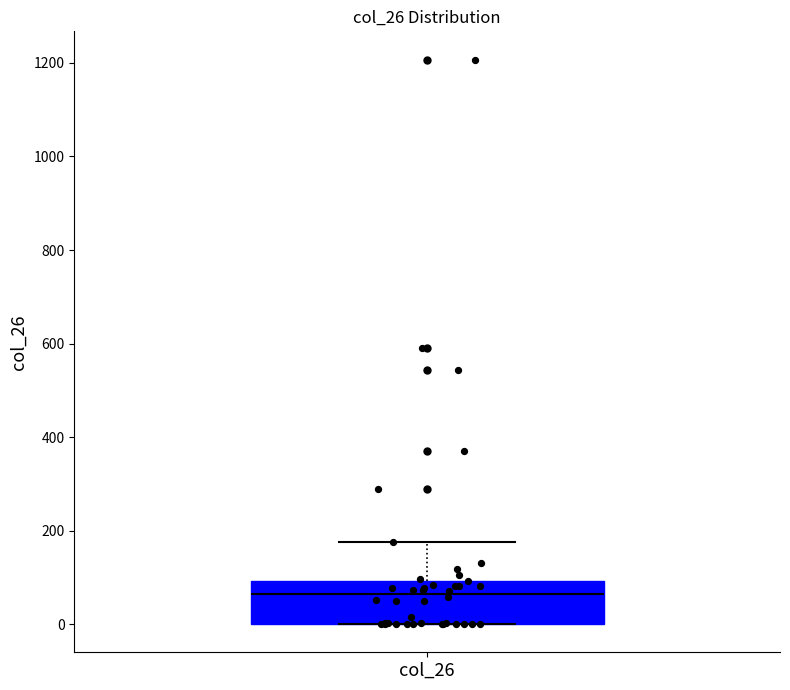

Where does the median line of the box for col_26 sit on the y-axis? The values are not printed on the chart, so give them approximately, as read against the axis.

60